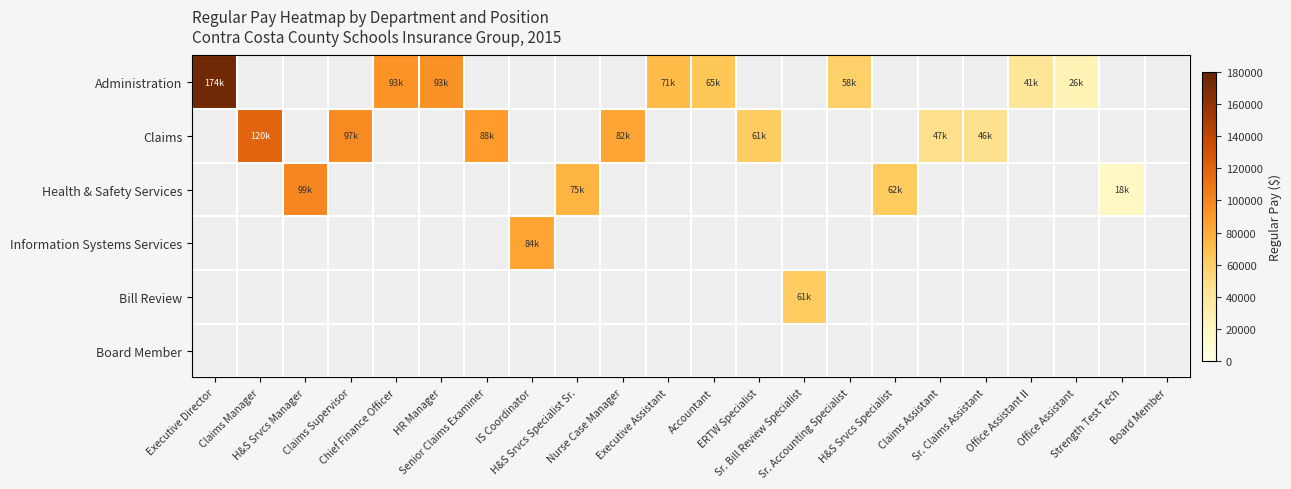

Reading left to right, transcribe all the data shown in this chart.

Administration: Executive Director=174757	Claims Manager=0	H&S Srvcs Manager=0	Claims Supervisor=0	Chief Finance Officer=93266	HR Manager=93595	Senior Claims Examiner=0	IS Coordinator=0	H&S Srvcs Specialist Sr.=0	Nurse Case Manager=0	Executive Assistant=71873	Accountant=65189	ERTW Specialist=0	Sr. Bill Review Specialist=0	Sr. Accounting Specialist=58774	H&S Srvcs Specialist=0	Claims Assistant=0	Sr. Claims Assistant=0	Office Assistant II=41151	Office Assistant=26389	Strength Test Tech=0	Board Member=0
Claims: Executive Director=0	Claims Manager=120058	H&S Srvcs Manager=0	Claims Supervisor=97915	Chief Finance Officer=0	HR Manager=0	Senior Claims Examiner=88763	IS Coordinator=0	H&S Srvcs Specialist Sr.=0	Nurse Case Manager=82974	Executive Assistant=0	Accountant=0	ERTW Specialist=61633	Sr. Bill Review Specialist=0	Sr. Accounting Specialist=0	H&S Srvcs Specialist=0	Claims Assistant=47108	Sr. Claims Assistant=46394	Office Assistant II=0	Office Assistant=0	Strength Test Tech=0	Board Member=0
Health & Safety Services: Executive Director=0	Claims Manager=0	H&S Srvcs Manager=99458	Claims Supervisor=0	Chief Finance Officer=0	HR Manager=0	Senior Claims Examiner=0	IS Coordinator=0	H&S Srvcs Specialist Sr.=75633	Nurse Case Manager=0	Executive Assistant=0	Accountant=0	ERTW Specialist=0	Sr. Bill Review Specialist=0	Sr. Accounting Specialist=0	H&S Srvcs Specialist=62311	Claims Assistant=0	Sr. Claims Assistant=0	Office Assistant II=0	Office Assistant=0	Strength Test Tech=18617	Board Member=0
Information Systems Services: Executive Director=0	Claims Manager=0	H&S Srvcs Manager=0	Claims Supervisor=0	Chief Finance Officer=0	HR Manager=0	Senior Claims Examiner=0	IS Coordinator=84172	H&S Srvcs Specialist Sr.=0	Nurse Case Manager=0	Executive Assistant=0	Accountant=0	ERTW Specialist=0	Sr. Bill Review Specialist=0	Sr. Accounting Specialist=0	H&S Srvcs Specialist=0	Claims Assistant=0	Sr. Claims Assistant=0	Office Assistant II=0	Office Assistant=0	Strength Test Tech=0	Board Member=0
Bill Review: Executive Director=0	Claims Manager=0	H&S Srvcs Manager=0	Claims Supervisor=0	Chief Finance Officer=0	HR Manager=0	Senior Claims Examiner=0	IS Coordinator=0	H&S Srvcs Specialist Sr.=0	Nurse Case Manager=0	Executive Assistant=0	Accountant=0	ERTW Specialist=0	Sr. Bill Review Specialist=61720	Sr. Accounting Specialist=0	H&S Srvcs Specialist=0	Claims Assistant=0	Sr. Claims Assistant=0	Office Assistant II=0	Office Assistant=0	Strength Test Tech=0	Board Member=0
Board Member: Executive Director=0	Claims Manager=0	H&S Srvcs Manager=0	Claims Supervisor=0	Chief Finance Officer=0	HR Manager=0	Senior Claims Examiner=0	IS Coordinator=0	H&S Srvcs Specialist Sr.=0	Nurse Case Manager=0	Executive Assistant=0	Accountant=0	ERTW Specialist=0	Sr. Bill Review Specialist=0	Sr. Accounting Specialist=0	H&S Srvcs Specialist=0	Claims Assistant=0	Sr. Claims Assistant=0	Office Assistant II=0	Office Assistant=0	Strength Test Tech=0	Board Member=0